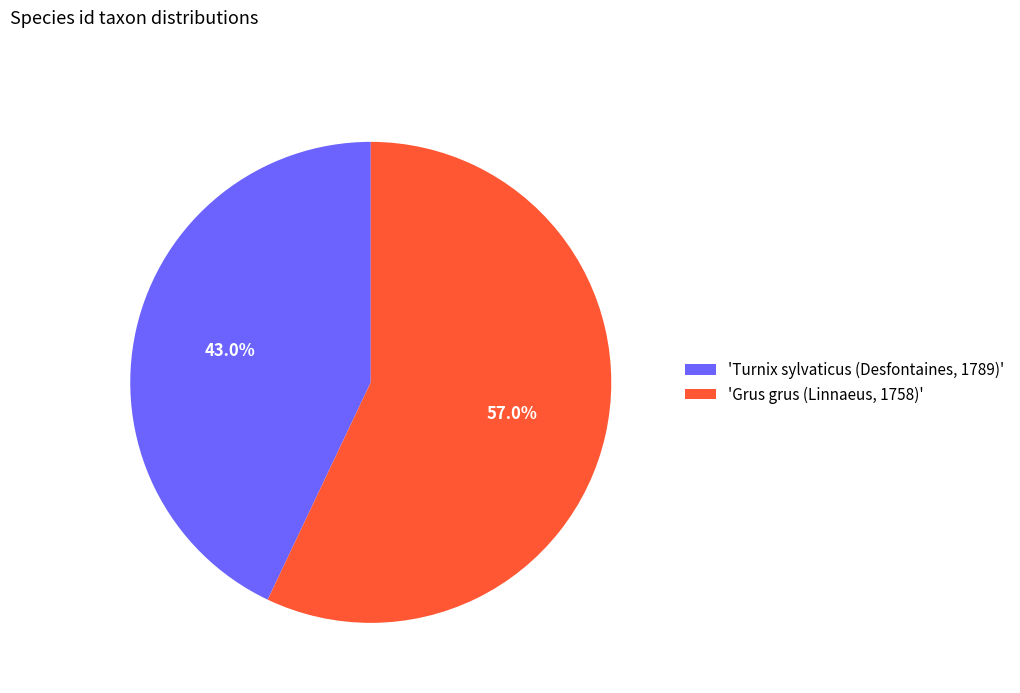

Rank the categories by value from highest to lowest.

'Grus grus (Linnaeus, 1758)', 'Turnix sylvaticus (Desfontaines, 1789)'